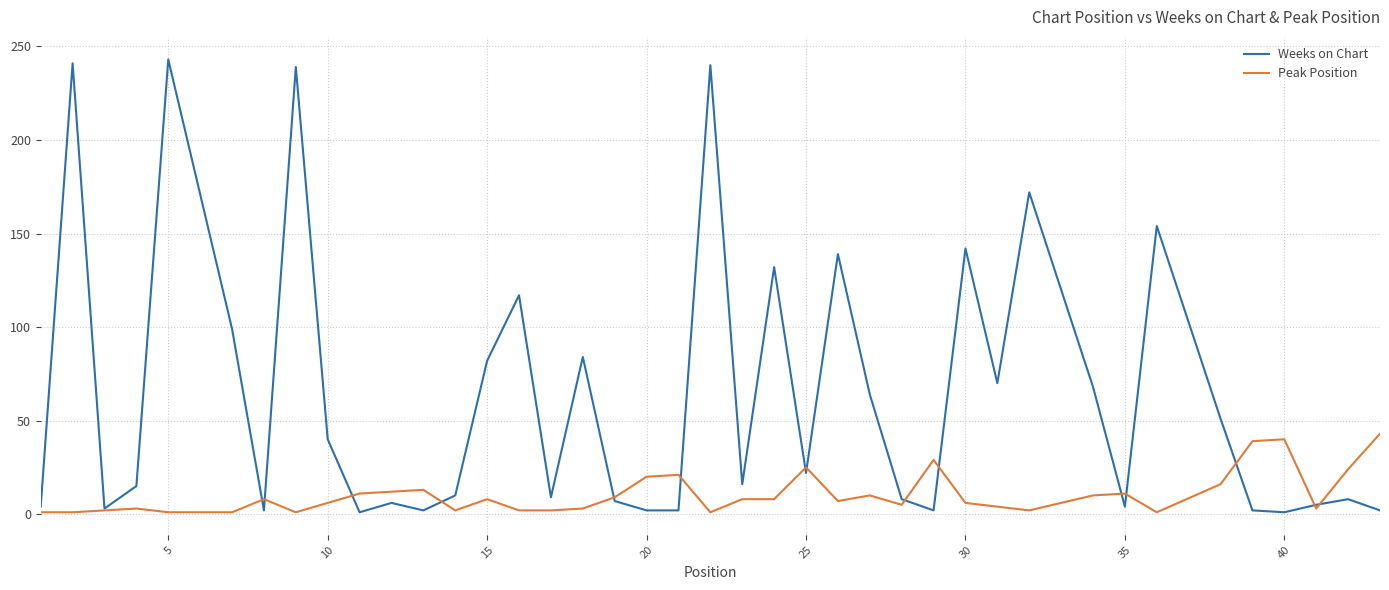

What is the lowest value of the Weeks on Chart series?

1